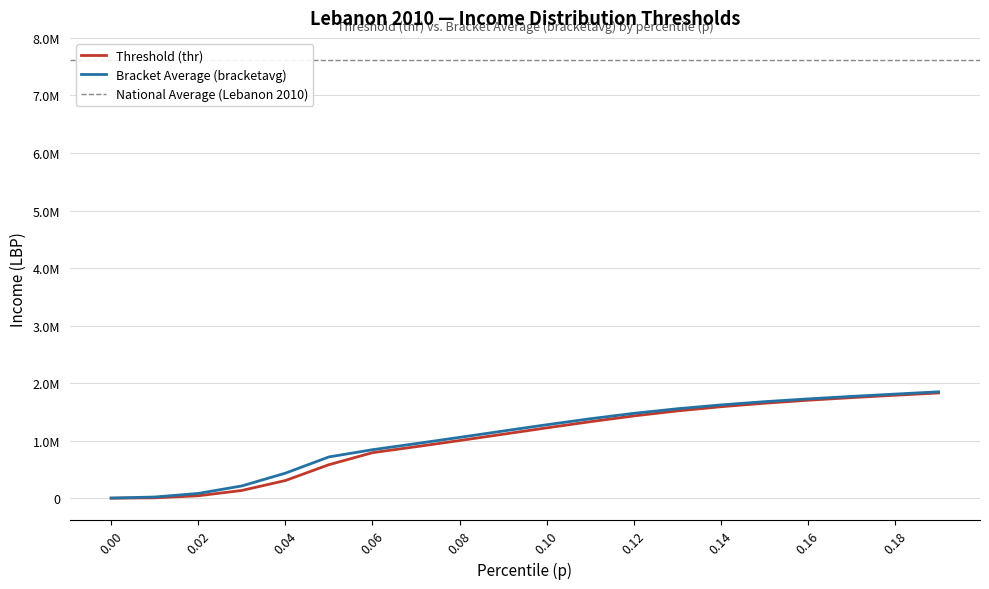

Reading left to right, what are all the values shown in this chart?

thr: 1338.1	7009.5	42995.7	135082.4	307323.1	582760.6	791658.2	895561.5	1002744.2	1112394.9	1222593.4	1330147.5	1430415.9	1517564.7	1590315.8	1651295.5	1703177.0	1748555.2	1789908.2	1829553.2
bracketavg: 2801.0	21365.9	83343.1	213550.5	435502.4	717904.3	843329.2	948897.6	1057425.7	1167560.8	1276760.6	1381124.0	1475275.0	1555034.0	1621674.4	1677884.9	1726302.8	1769467.9	1809781.8	1849461.1